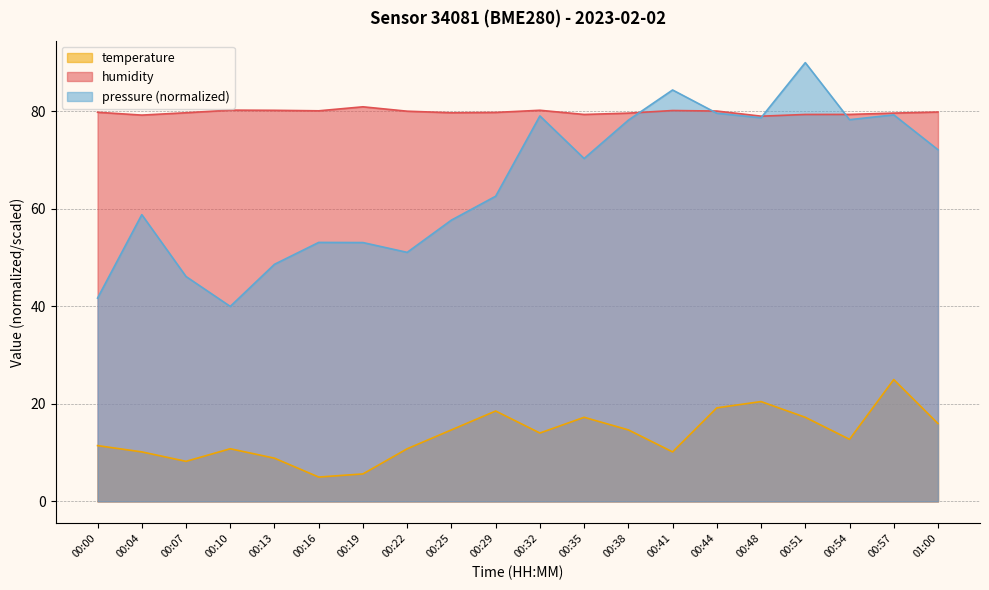

Rank the categories by temperature value from lowest to highest.

00:16, 00:19, 00:07, 00:13, 00:04, 00:41, 00:10, 00:22, 00:00, 00:54, 00:32, 00:25, 00:38, 01:00, 00:35, 00:51, 00:29, 00:44, 00:48, 00:57